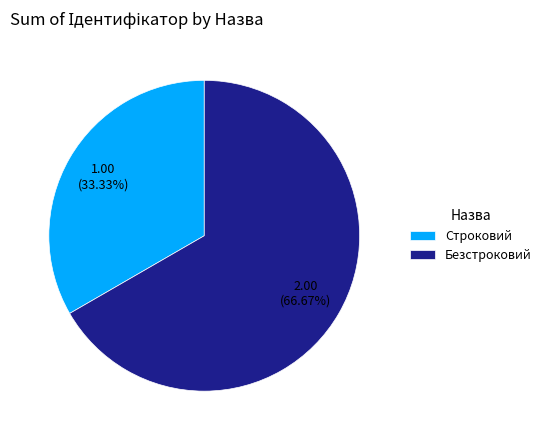

Is it true that Строковий is 47% of the pie?

False